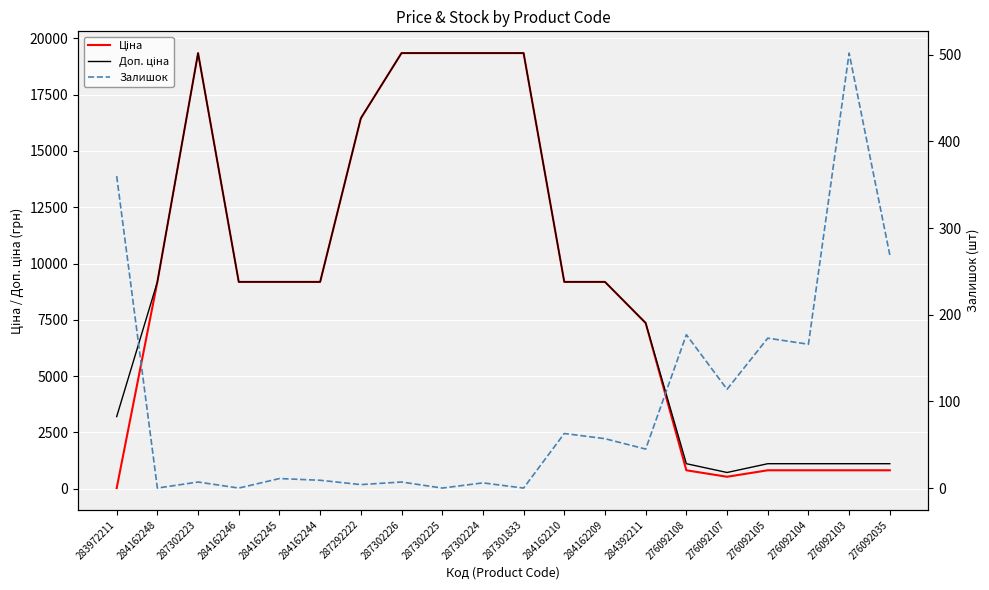

What is the difference between the maximum and minimum values in the Залишок series?

502.0